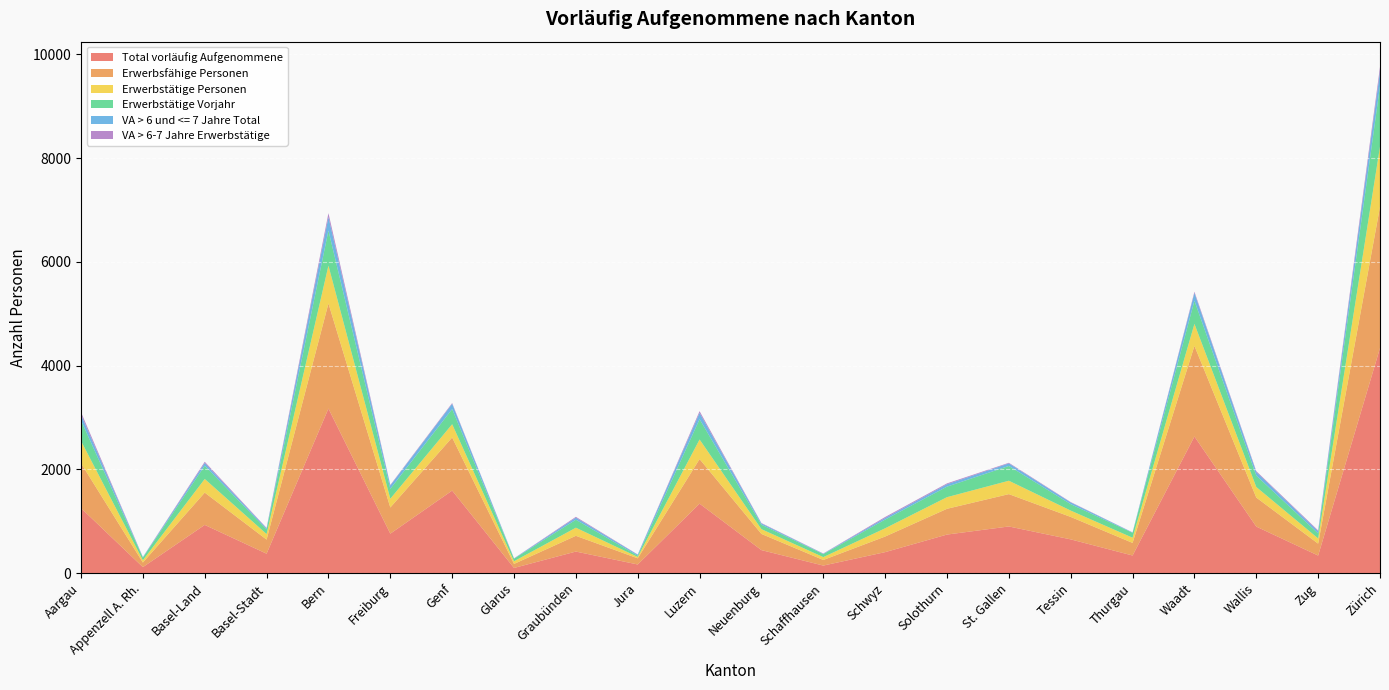

Reading right to left, extract all data points from this chart.

Total vorläufig Aufgenommene: Zürich=4339	Zug=337	Wallis=896	Waadt=2633	Thurgau=338	Tessin=649	St. Gallen=898	Solothurn=742	Schwyz=403	Schaffhausen=144	Neuenburg=442	Luzern=1338	Jura=165	Graubünden=414	Glarus=98	Genf=1590	Freiburg=759	Bern=3172	Basel-Stadt=373	Basel-Land=928	Appenzell A. Rh.=114	Aargau=1252
Erwerbsfähige Personen: Zürich=2724	Zug=230	Wallis=560	Waadt=1748	Thurgau=243	Tessin=433	St. Gallen=624	Solothurn=497	Schwyz=301	Schaffhausen=108	Neuenburg=312	Luzern=860	Jura=119	Graubünden=304	Glarus=78	Genf=1024	Freiburg=505	Bern=2027	Basel-Stadt=272	Basel-Land=623	Appenzell A. Rh.=89	Aargau=865
Erwerbstätige Personen: Zürich=1160	Zug=100	Wallis=203	Waadt=424	Thurgau=100	Tessin=122	St. Gallen=258	Solothurn=224	Schwyz=159	Schaffhausen=55	Neuenburg=92	Luzern=377	Jura=26	Graubünden=156	Glarus=51	Genf=256	Freiburg=169	Bern=729	Basel-Stadt=107	Basel-Land=263	Appenzell A. Rh.=43	Aargau=430
Erwerbstätige Vorjahr: Zürich=1170	Zug=97	Wallis=220	Waadt=447	Thurgau=95	Tessin=124	St. Gallen=285	Solothurn=203	Schwyz=168	Schaffhausen=58	Neuenburg=86	Luzern=392	Jura=25	Graubünden=154	Glarus=49	Genf=292	Freiburg=191	Bern=677	Basel-Stadt=90	Basel-Land=256	Appenzell A. Rh.=51	Aargau=395
VA > 6 und <= 7 Jahre Total: Zürich=279	Zug=41	Wallis=69	Waadt=148	Thurgau=7	Tessin=33	St. Gallen=49	Solothurn=46	Schwyz=31	Schaffhausen=7	Neuenburg=24	Luzern=121	Jura=19	Graubünden=39	Glarus=5	Genf=101	Freiburg=64	Bern=260	Basel-Stadt=19	Basel-Land=52	Appenzell A. Rh.=9	Aargau=112
VA > 6-7 Jahre Erwerbstätige: Zürich=87	Zug=17	Wallis=17	Waadt=25	Thurgau=2	Tessin=8	St. Gallen=12	Solothurn=17	Schwyz=19	Schaffhausen=5	Neuenburg=8	Luzern=34	Jura=4	Graubünden=17	Glarus=3	Genf=15	Freiburg=11	Bern=75	Basel-Stadt=9	Basel-Land=24	Appenzell A. Rh.=3	Aargau=48